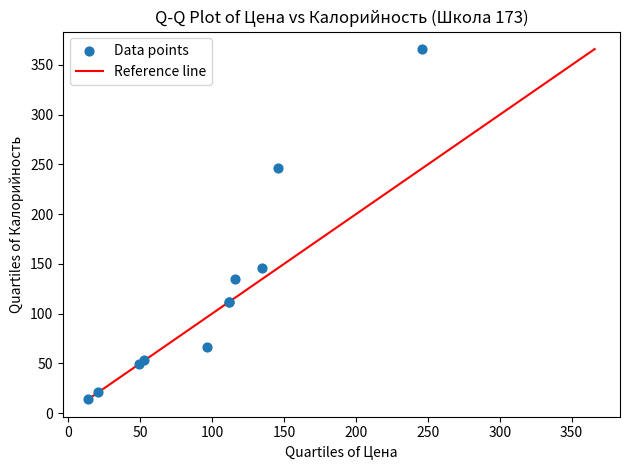

What Y value in the scatter plot is closest to 190?

146